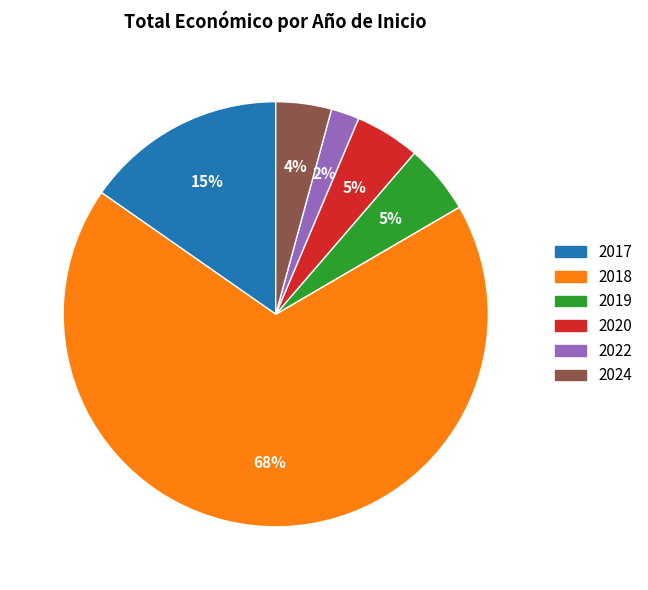

To the nearest percent, what is the average slice percentage?

17%